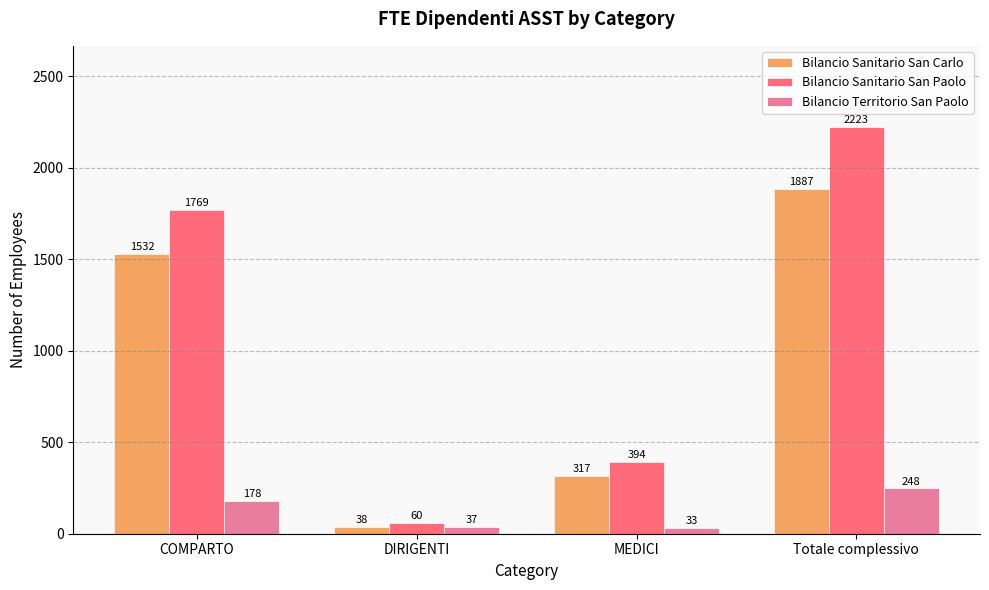

What position from the right is DIRIGENTI?

3